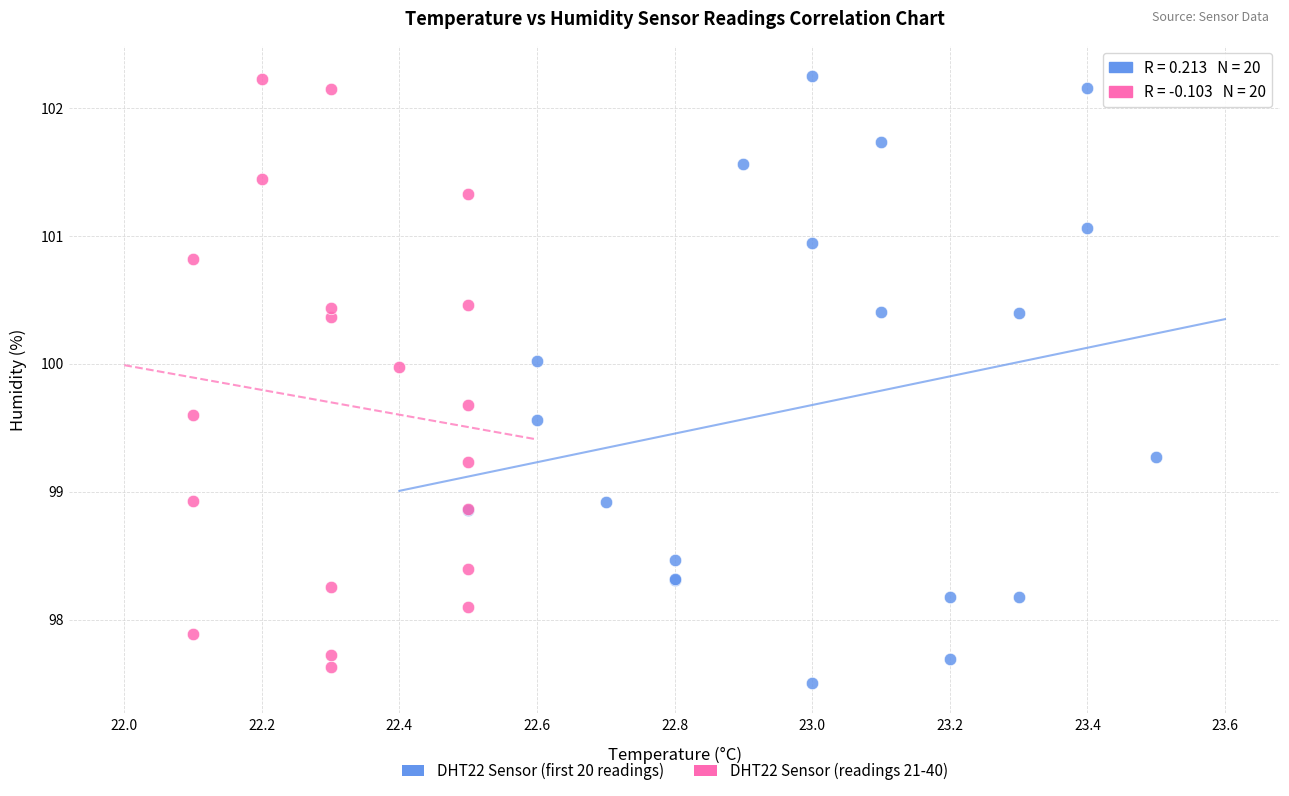

What are all the series names shown in the legend?

DHT22 Sensor (first 20 readings), DHT22 Sensor (readings 21-40)